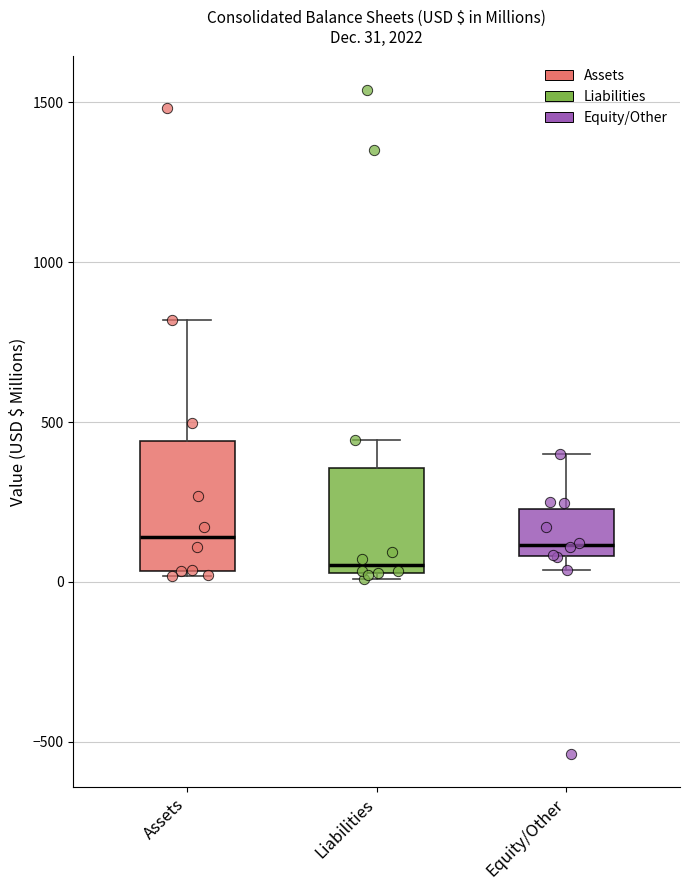

Comparing the boxes themselves (not the whiskers), which one is the tallest?

Assets